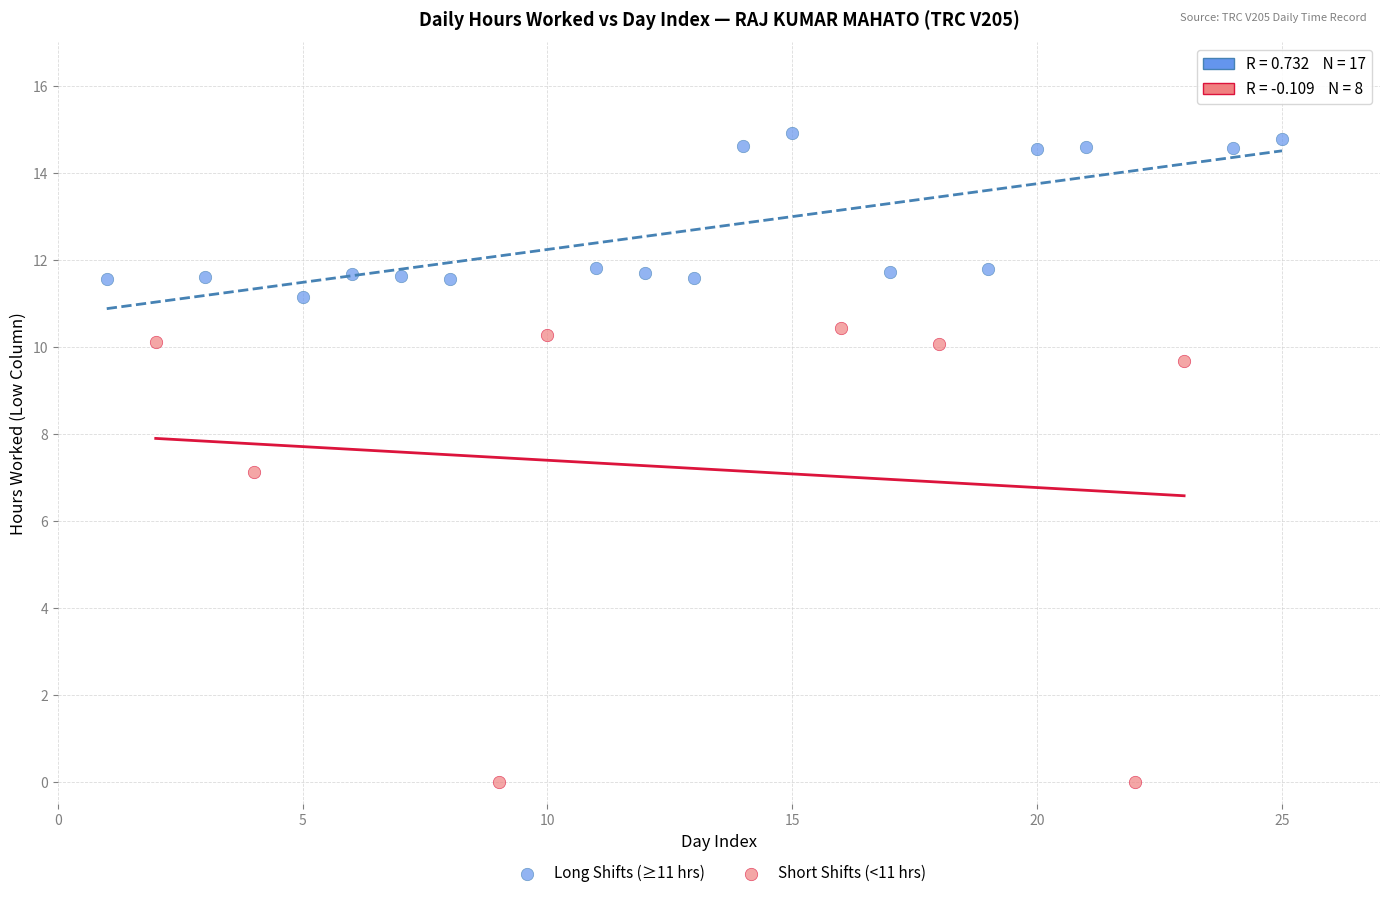

Which series reaches the maximum Y coordinate?

Long Shifts (≥11 hrs)